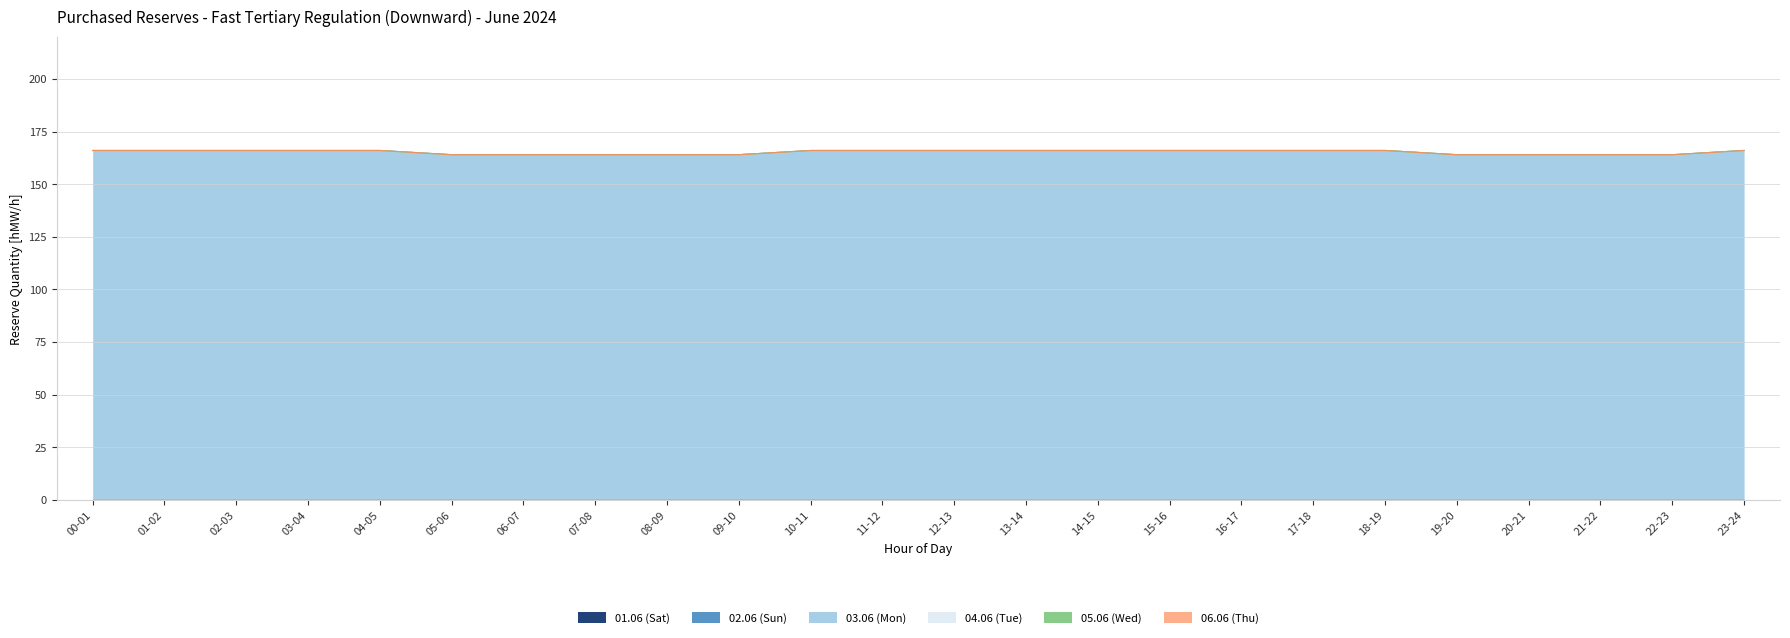

The 05.06 (Wed) series shows 0 at 01-02. True or false?

True